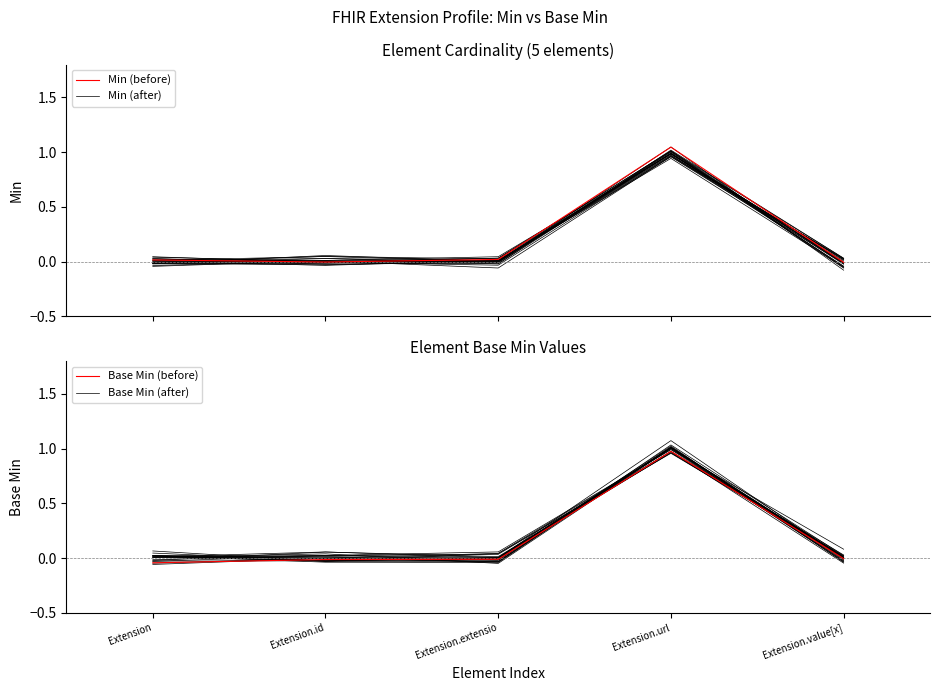

How many values in the Min (before) series exceed 0?

3